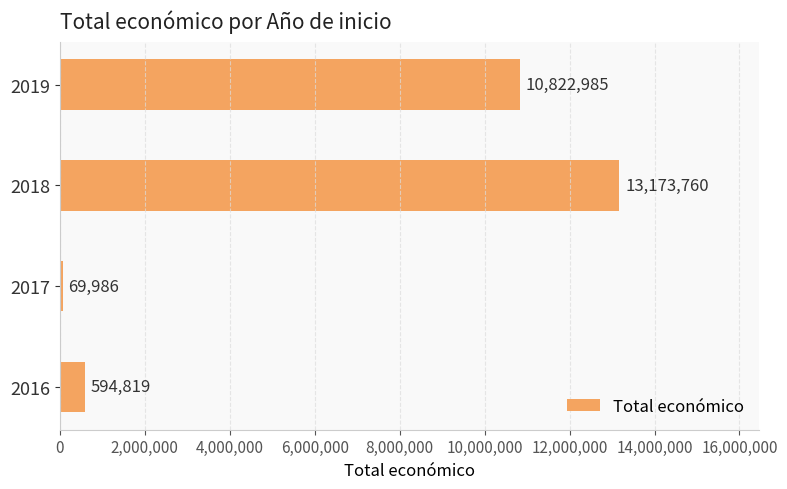

What is the maximum value shown in the chart?

13173760